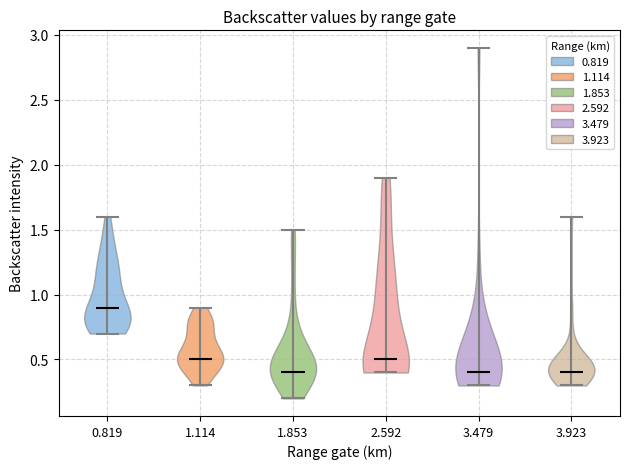

What is the highest point the violin at x = 2.592 reaches on the y-axis? The values are not printed on the chart, so give them approximately, as read against the axis.

1.9